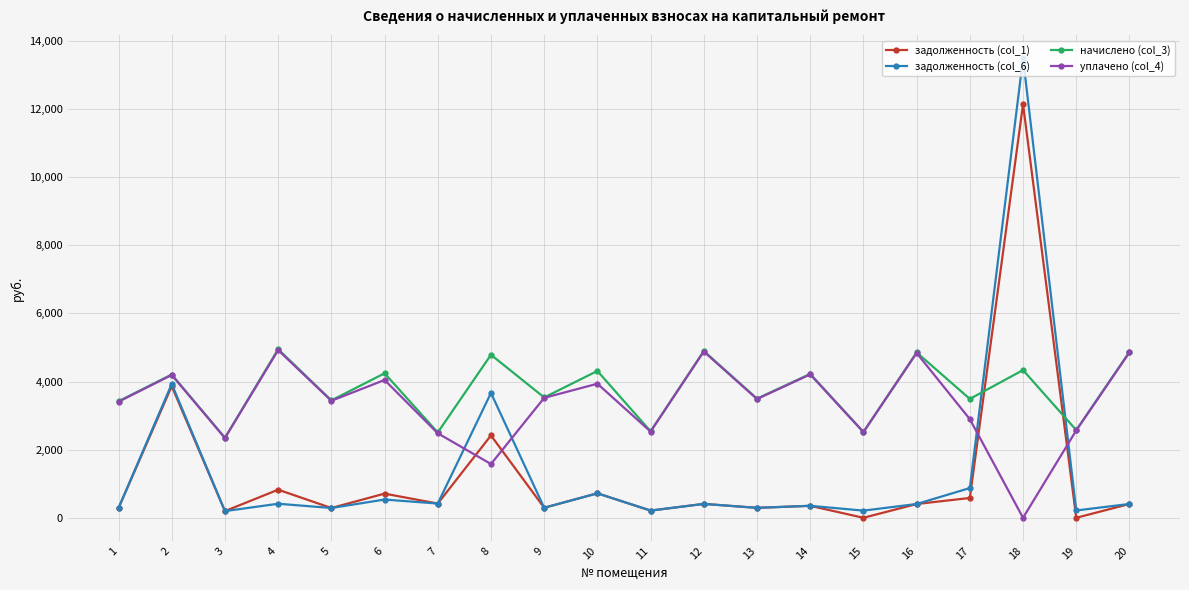

Is the value of задолженность (col_6) at 18 greater than the value of задолженность (col_1) at 16?

Yes